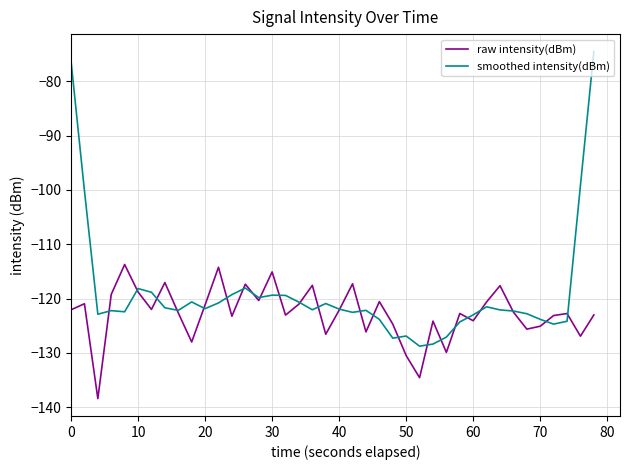

How many distinct data groups are displayed?

2